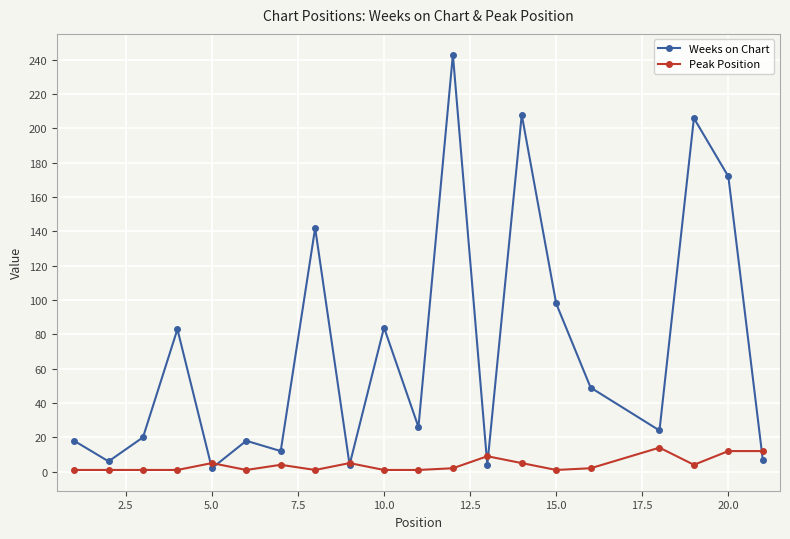

Which series has the largest range (max minus min)?

Weeks on Chart